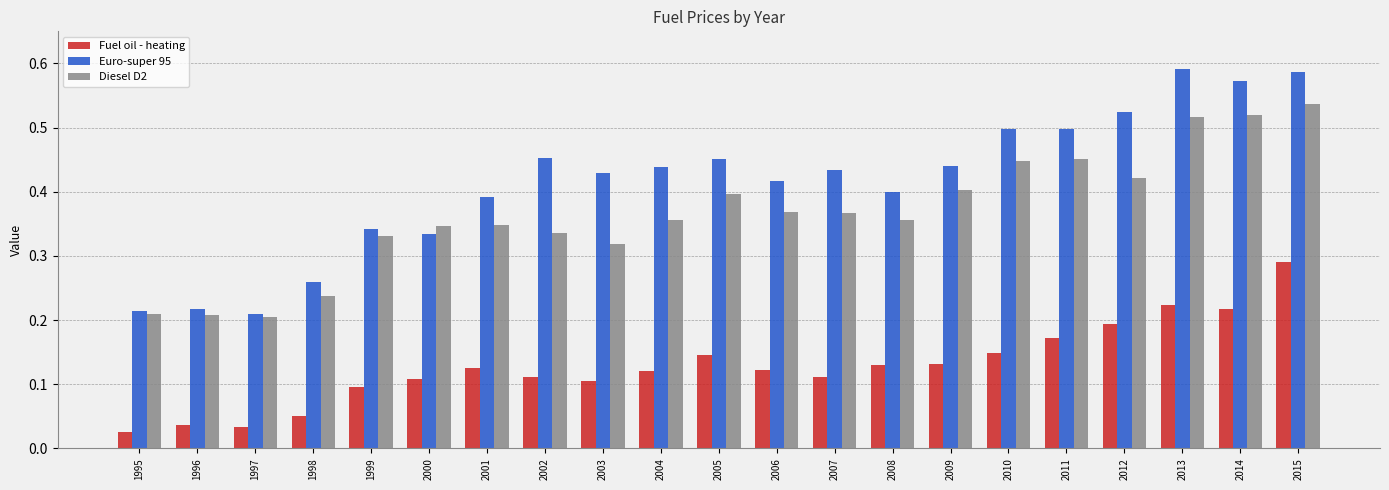

Are the bars grouped side by side (vs. stacked)?

Yes